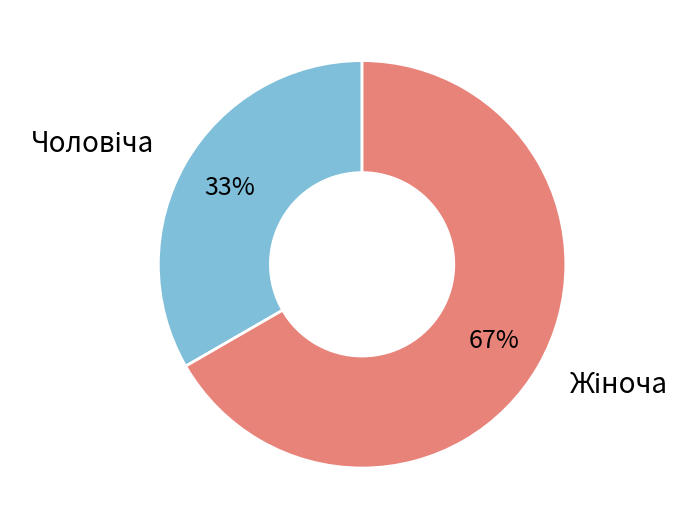

How many slices are in this pie chart?

2